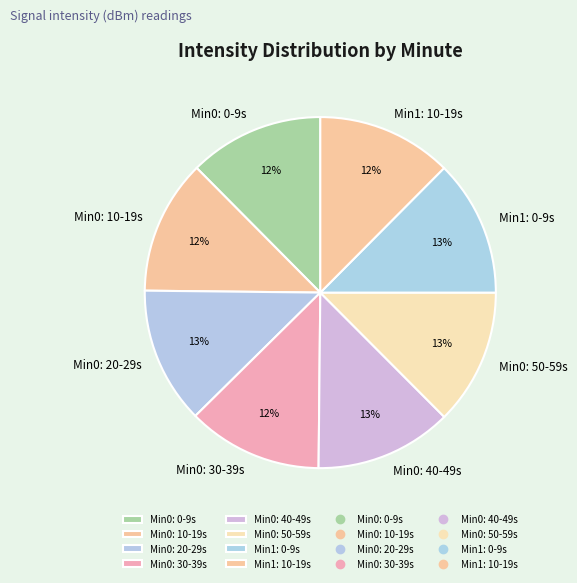

The Min0: 40-49s slice represents 13% of the pie. True or false?

True